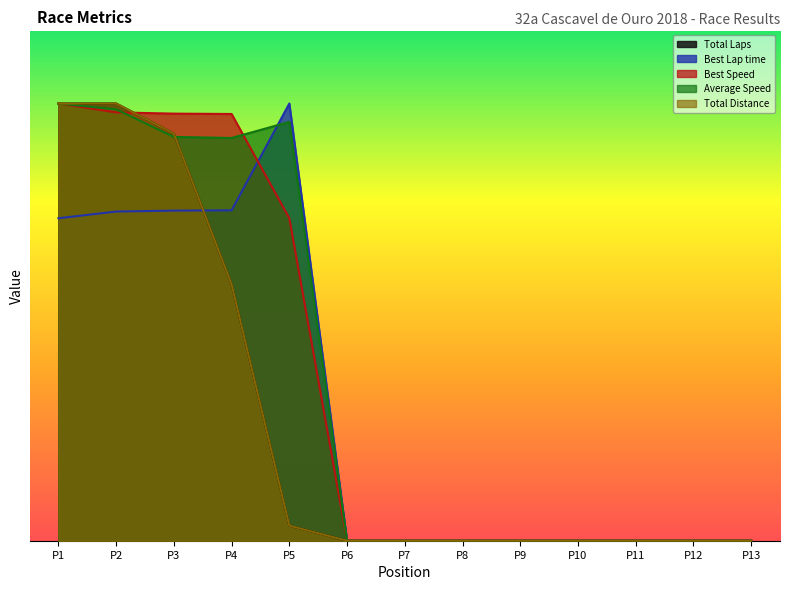

List the series in order of their peak value, lowest first.

Total Laps, Best Lap time, Best Speed, Average Speed, Total Distance